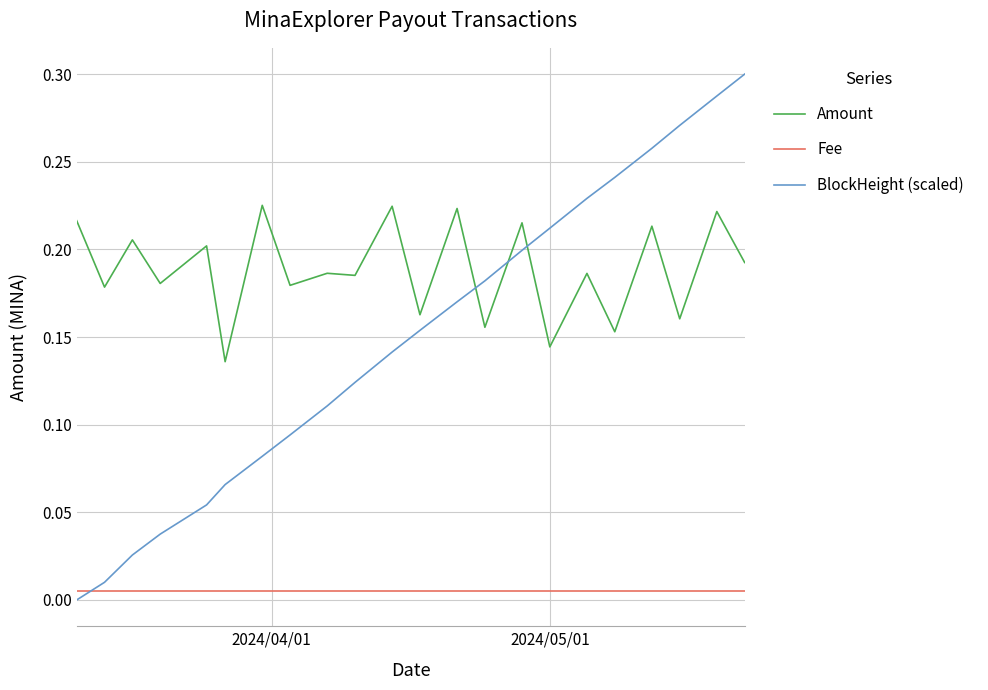

Which series has the largest range (max minus min)?

BlockHeight (scaled)